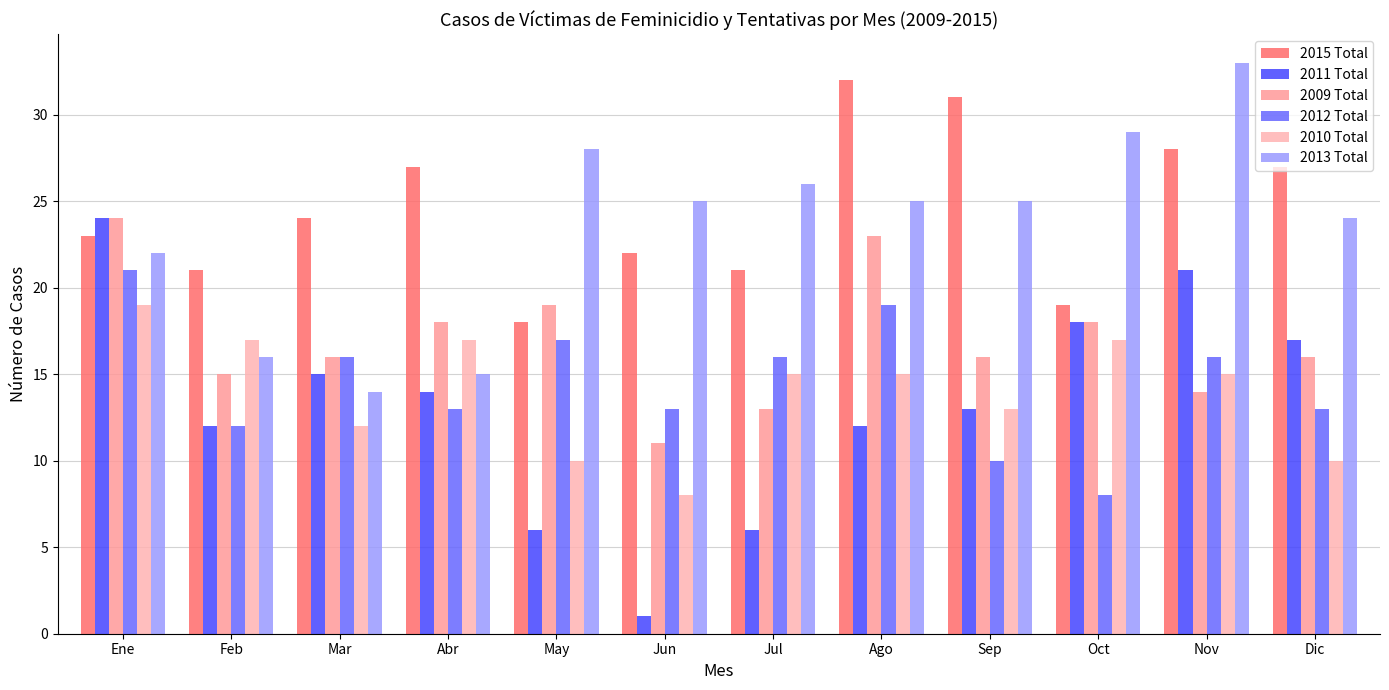

Which series has the largest range (max minus min)?

2011 Total